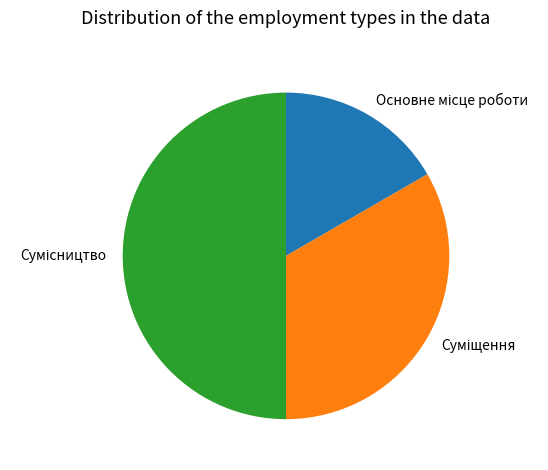

Is it true that Основне місце роботи is 17% of the pie?

True